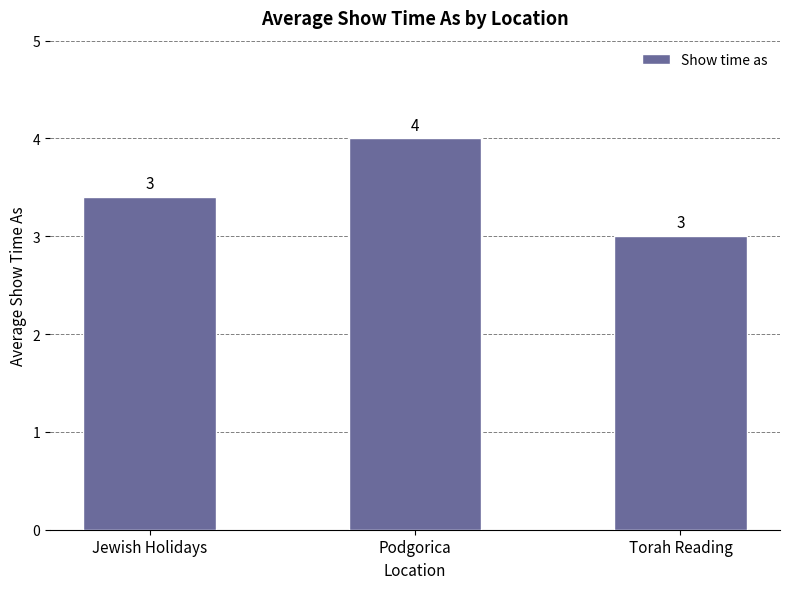

What position from the right is Podgorica?

2